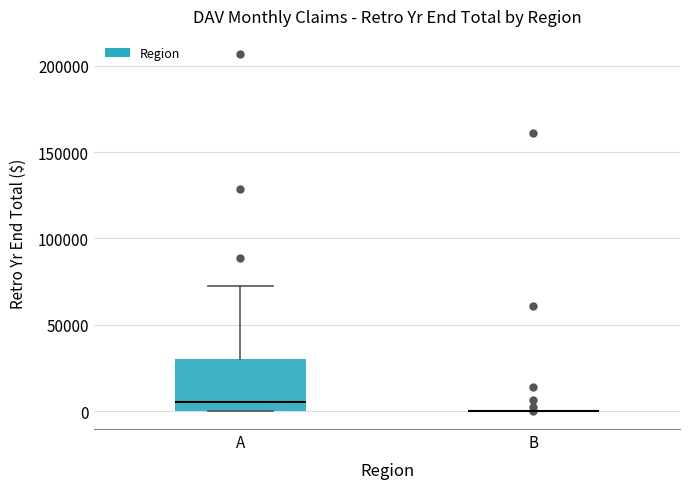

Reading left to right, read every box against the y-axis: the position of its median line, the range the box covers, and the ends of its whiskers. The values are not printed on the chart, so give them approximately, as read against the axis.

A: median 5000, box 0 to 30000, whiskers 0 to 70000
B: box collapsed to a line at 0, whiskers 0 to 0